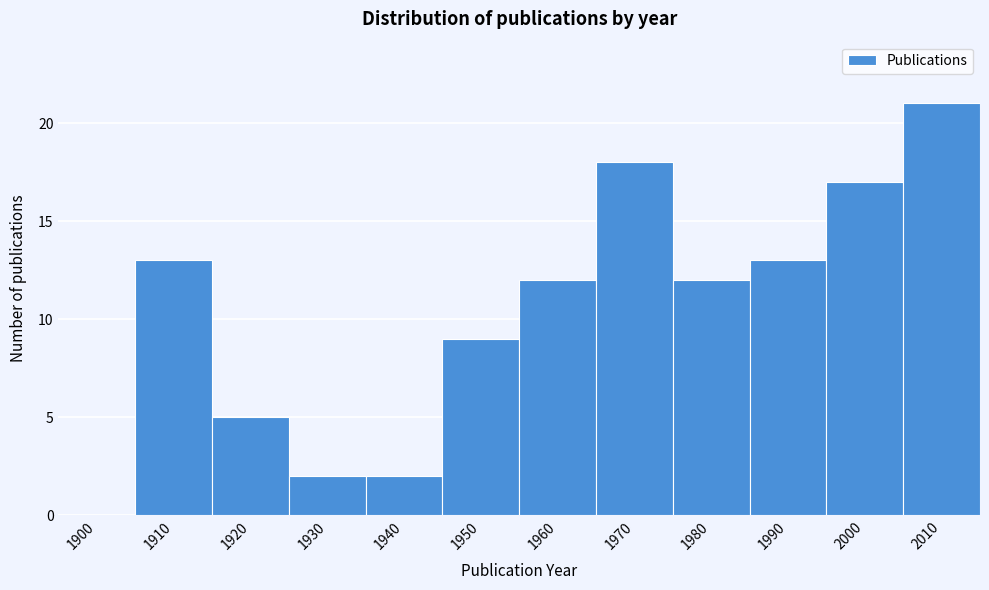

Reading left to right, transcribe all the data shown in this chart.

1900=0	1910=13	1920=5	1930=2	1940=2	1950=9	1960=12	1970=18	1980=12	1990=13	2000=17	2010=21